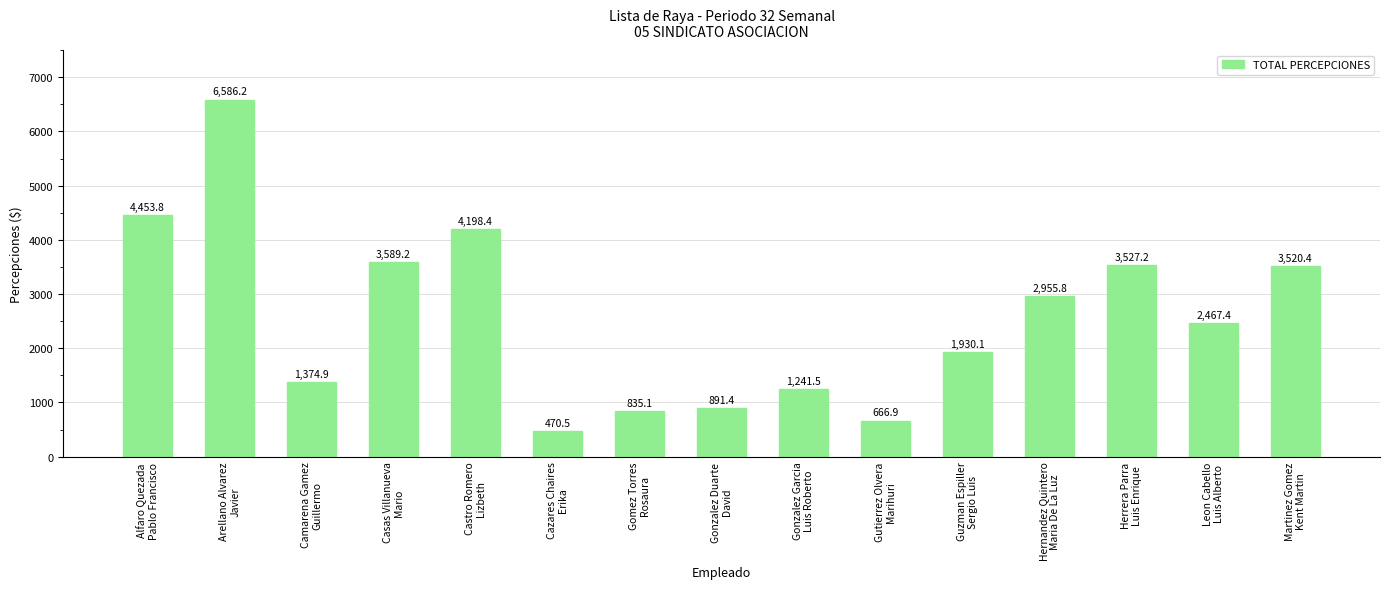

What is the difference between the second highest and minimum values?

3983.3